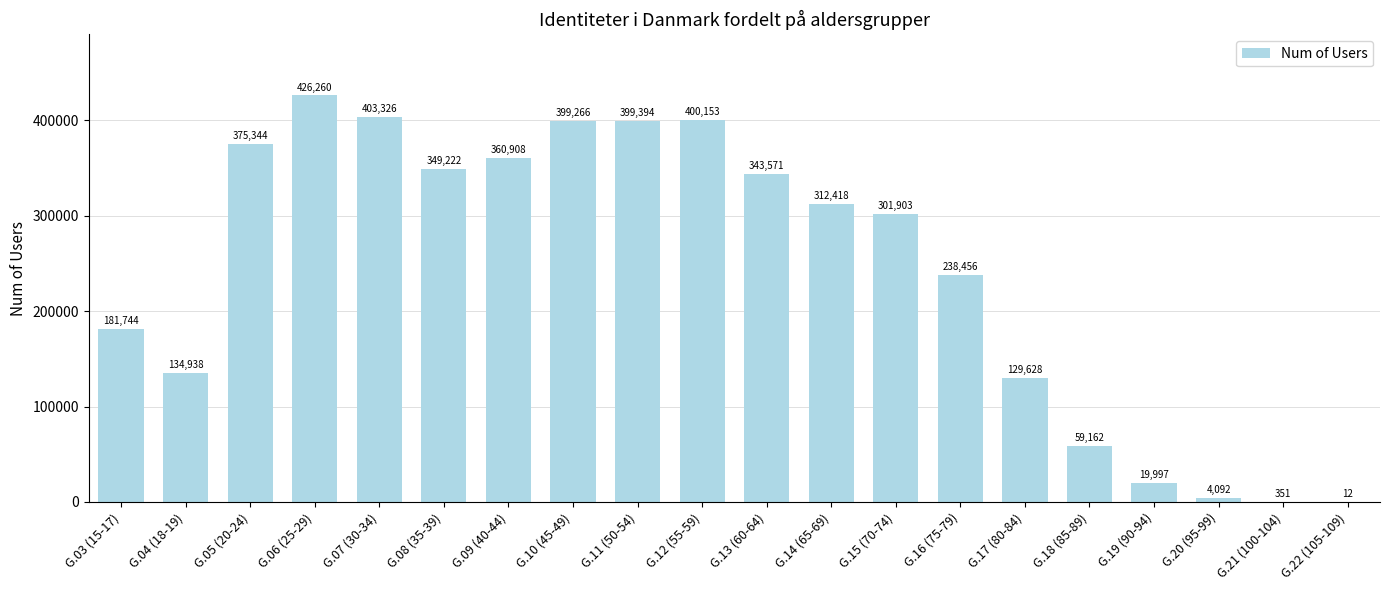

Where does the data first go above 312418?

G.05 (20-24)